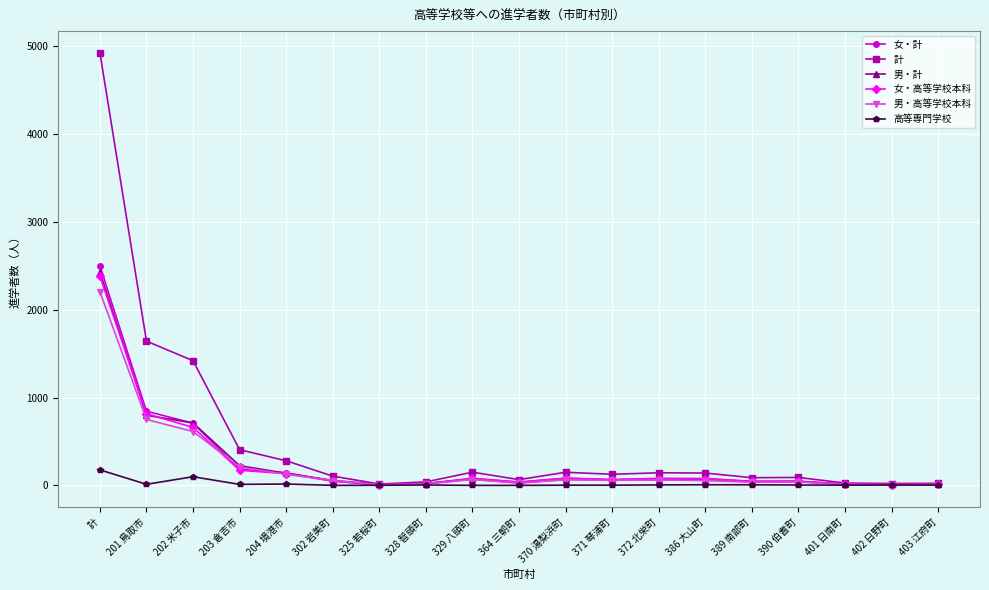

In 計, how many points are lower than both neighbors (excluding endpoints)?

5